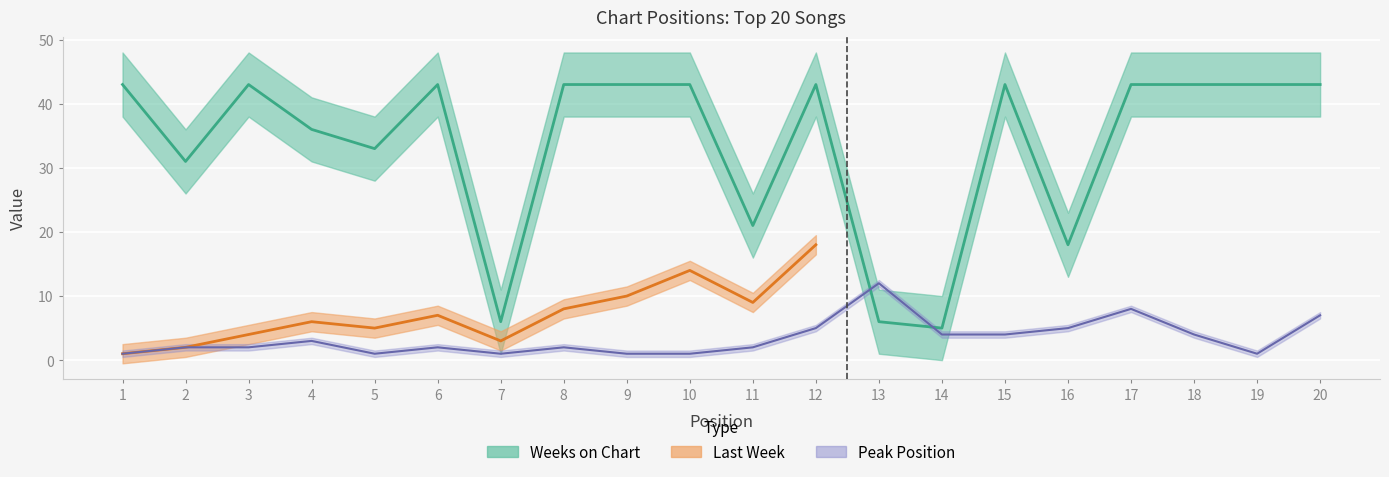

At which category does Peak Position reach its first local peak?

4